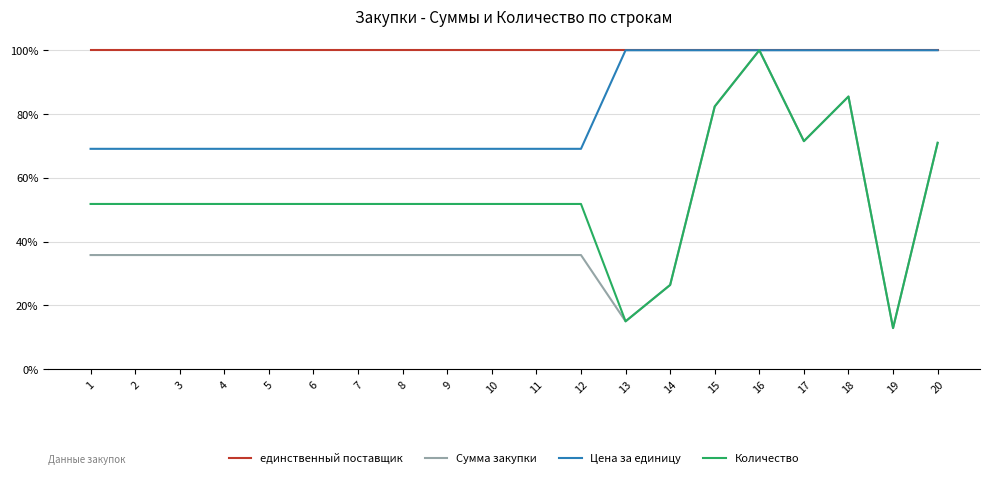

Which category has the lowest value in the Сумма закупки series?

19